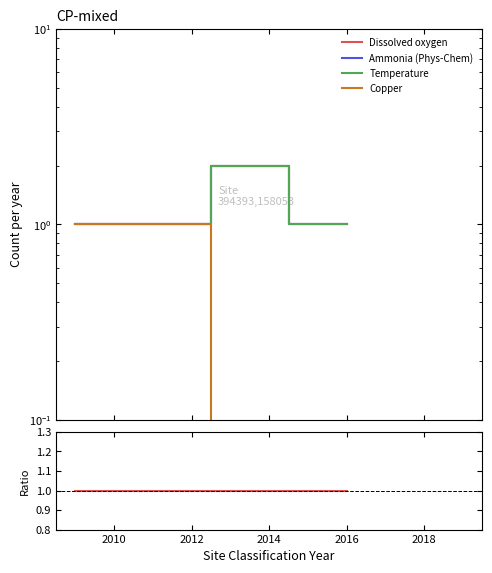

Reading right to left, list all the values displayed in this chart.

Dissolved oxygen: 1.0	1.0	2.0	2.0	1.0	1.0	1.0	1.0
Ammonia (Phys-Chem): 1.0	1.0	2.0	2.0	1.0	1.0	1.0	1.0
Temperature: 1.0	1.0	2.0	2.0	1.0	1.0	1.0	1.0
Copper: 0.0	0.0	0.0	0.0	1.0	1.0	1.0	1.0
Dissolved oxygen / Ammonia: 1.0	1.0	1.0	1.0	1.0	1.0	1.0	1.0